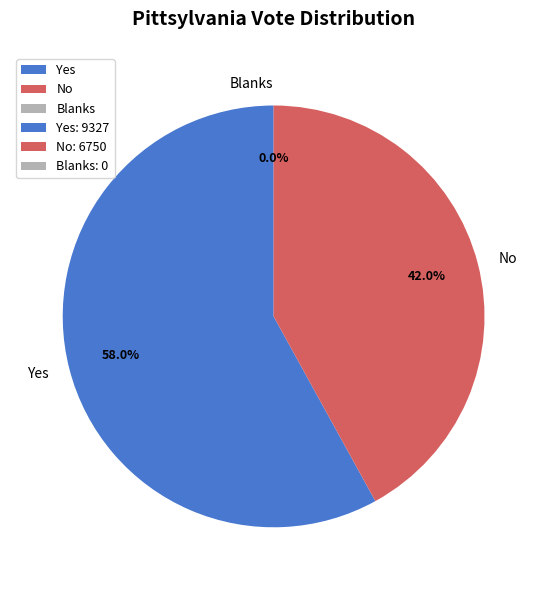

Rank the categories by value from highest to lowest.

Yes, No, Blanks